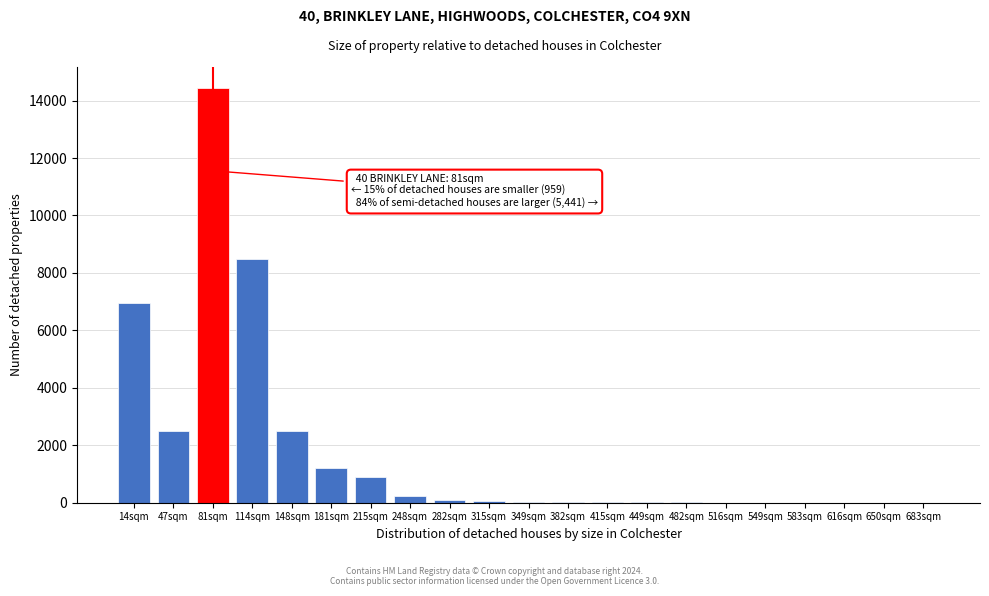

Which label corresponds to the largest value in the chart?

81sqm